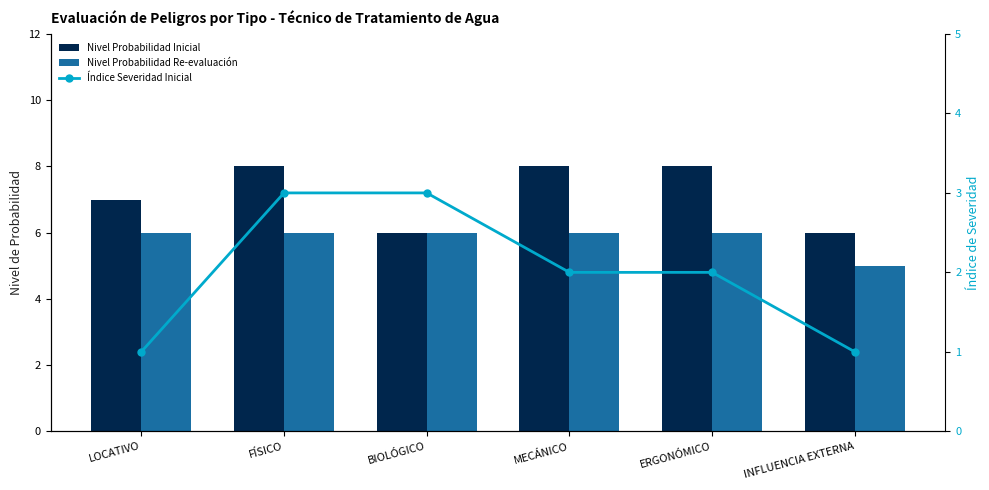

Reading left to right, extract all data points from this chart.

Nivel Probabilidad Inicial: 7	8	6	8	8	6
Nivel Probabilidad Re-evaluación: 6	6	6	6	6	5
Índice Severidad Inicial: 1	3	3	2	2	1